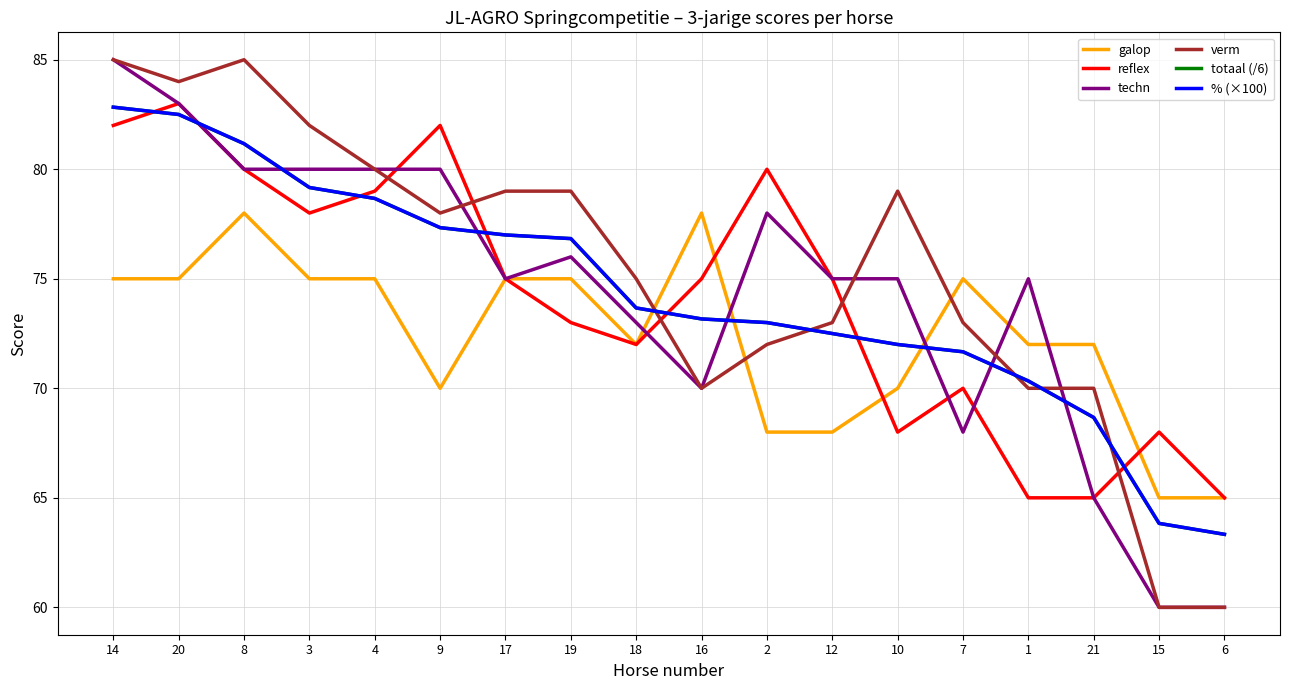

Reading left to right, extract all data points from this chart.

galop: 75.0	75.0	78.0	75.0	75.0	70.0	75.0	75.0	72.0	78.0	68.0	68.0	70.0	75.0	72.0	72.0	65.0	65.0
reflex: 82.0	83.0	80.0	78.0	79.0	82.0	75.0	73.0	72.0	75.0	80.0	75.0	68.0	70.0	65.0	65.0	68.0	65.0
techn: 85.0	83.0	80.0	80.0	80.0	80.0	75.0	76.0	73.0	70.0	78.0	75.0	75.0	68.0	75.0	65.0	60.0	60.0
verm: 85.0	84.0	85.0	82.0	80.0	78.0	79.0	79.0	75.0	70.0	72.0	73.0	79.0	73.0	70.0	70.0	60.0	60.0
totaal (/6): 82.8	82.5	81.2	79.2	78.7	77.3	77.0	76.8	73.7	73.2	73.0	72.5	72.0	71.7	70.3	68.7	63.8	63.3
% (×100): 82.8	82.5	81.2	79.2	78.7	77.3	77.0	76.8	73.7	73.2	73.0	72.5	72.0	71.7	70.3	68.7	63.8	63.3